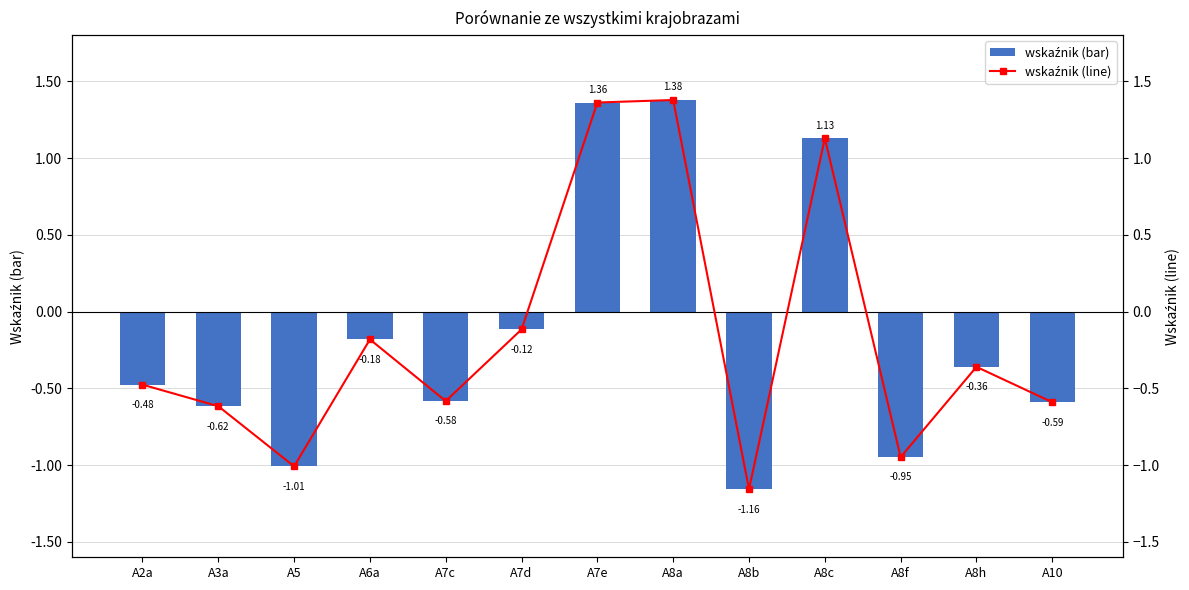

Which series has the largest total across all categories?

Porównanie (bar)